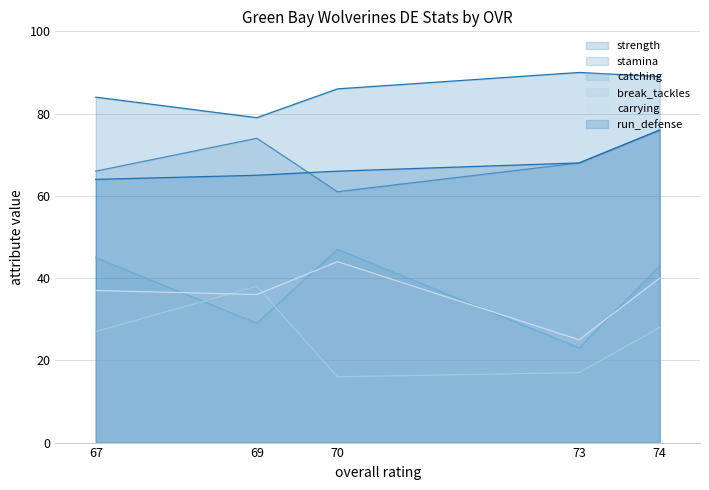

How many intersections are there between carrying and break_tackles?

2